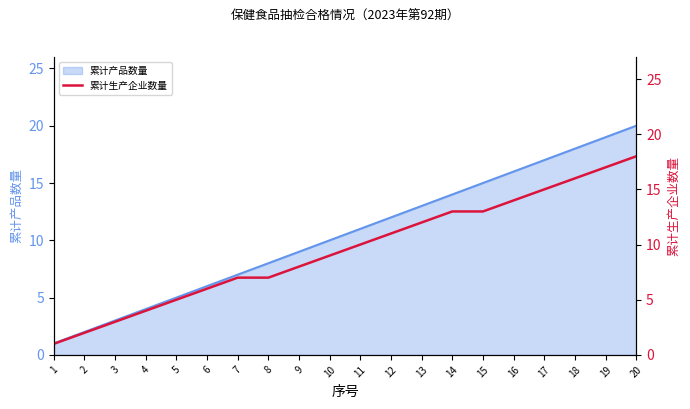

The 累计产品数量 series shows 14 at 14. True or false?

True